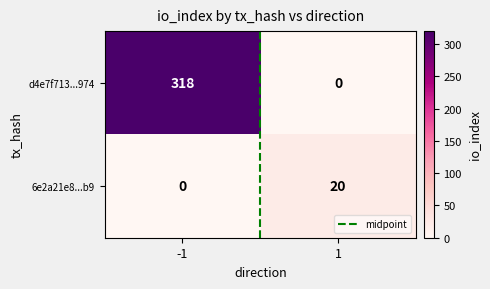

What is the sum of all d4e7f713...974 values?

318